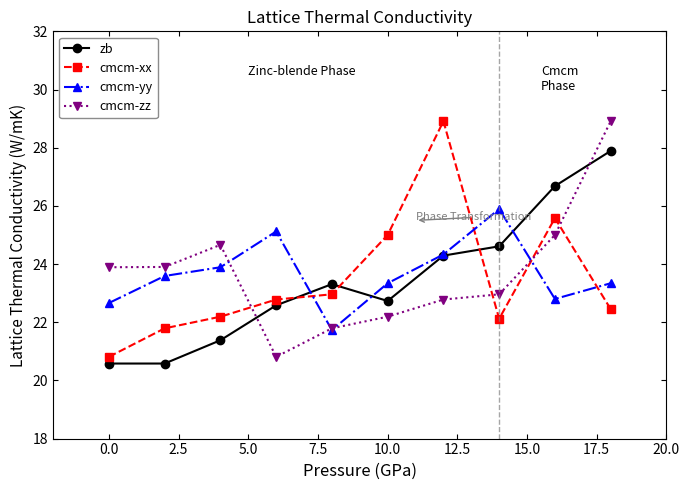

What is the maximum value for cmcm-zz?

28.9